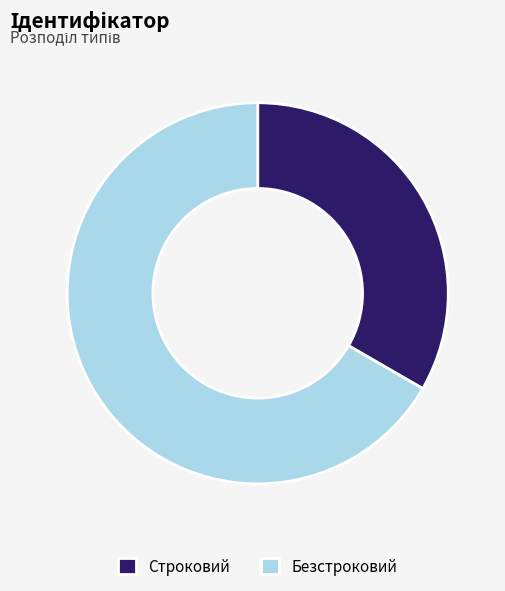

Is it true that Строковий is 33% of the pie?

True